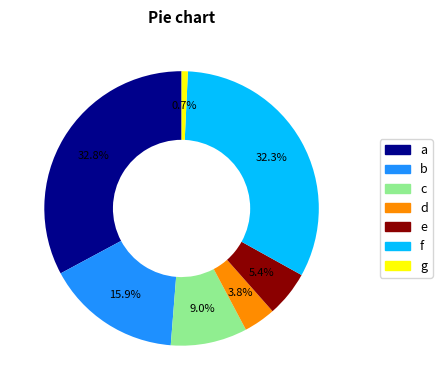

Does any single category account for the majority?

No